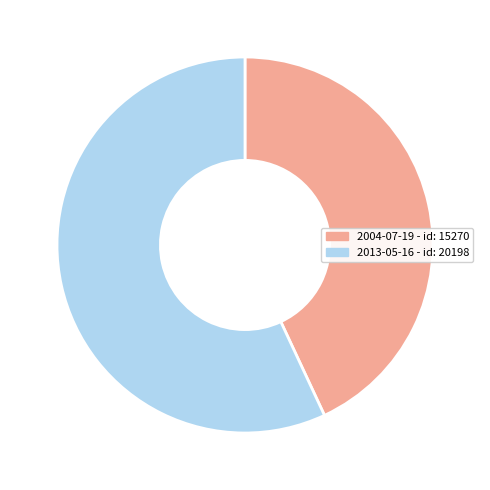

Is the sum of 2004-07-19 and 2013-05-16 greater than half?

Yes